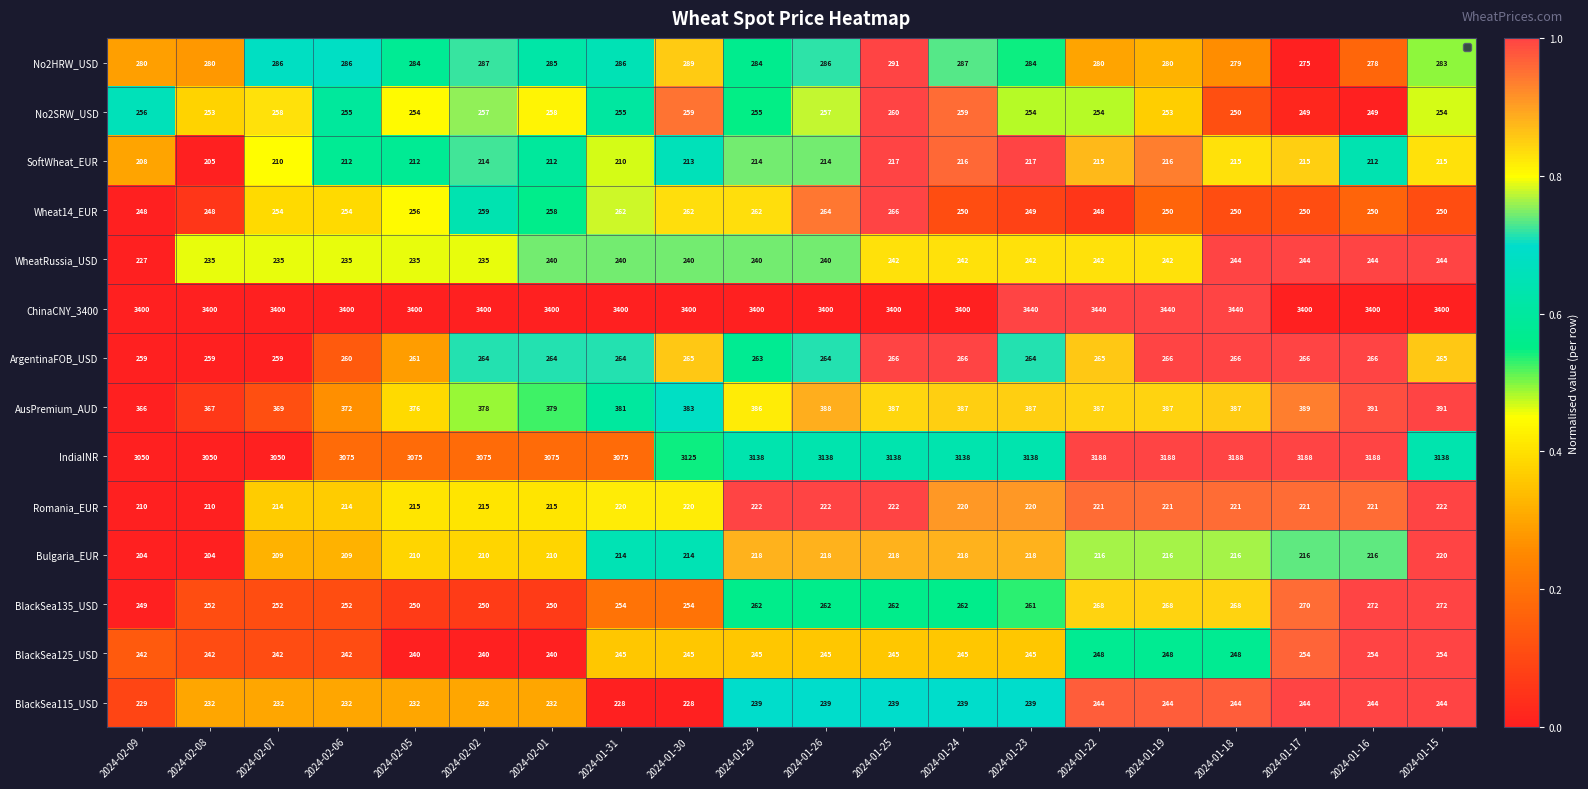

Which has a higher value, 2024-01-24 or 2024-02-02?

2024-01-24